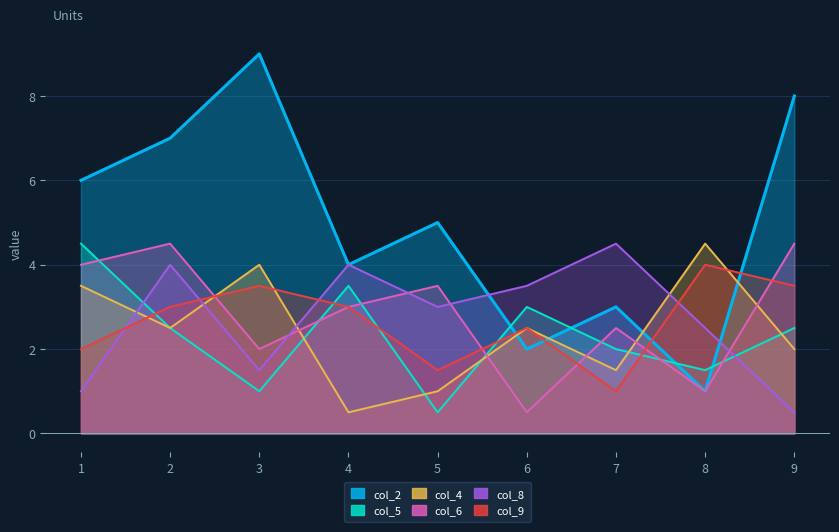

Reading left to right, transcribe all the data shown in this chart.

col_2: 1=6.0	2=7.0	3=9.0	4=4.0	5=5.0	6=2.0	7=3.0	8=1.0	9=8.0
col_5: 1=4.5	2=2.5	3=1.0	4=3.5	5=0.5	6=3.0	7=2.0	8=1.5	9=2.5
col_4: 1=3.5	2=2.5	3=4.0	4=0.5	5=1.0	6=2.5	7=1.5	8=4.5	9=2.0
col_6: 1=4.0	2=4.5	3=2.0	4=3.0	5=3.5	6=0.5	7=2.5	8=1.0	9=4.5
col_8: 1=1.0	2=4.0	3=1.5	4=4.0	5=3.0	6=3.5	7=4.5	8=2.5	9=0.5
col_9: 1=2.0	2=3.0	3=3.5	4=3.0	5=1.5	6=2.5	7=1.0	8=4.0	9=3.5